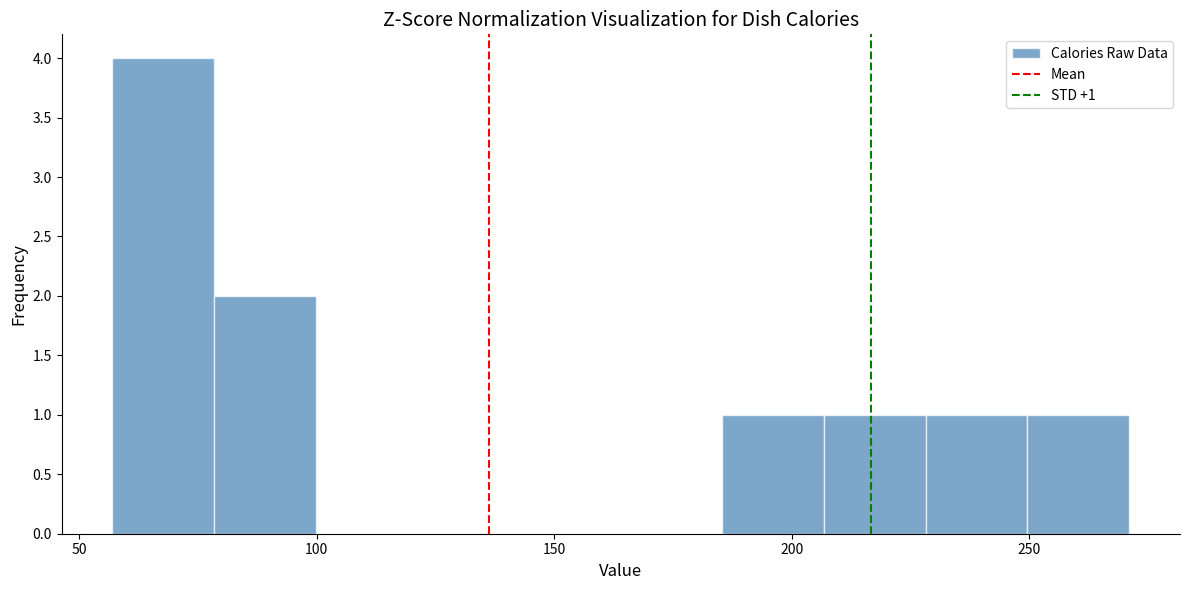

Over which range of the x-axis is the bar tallest?

55 to 80